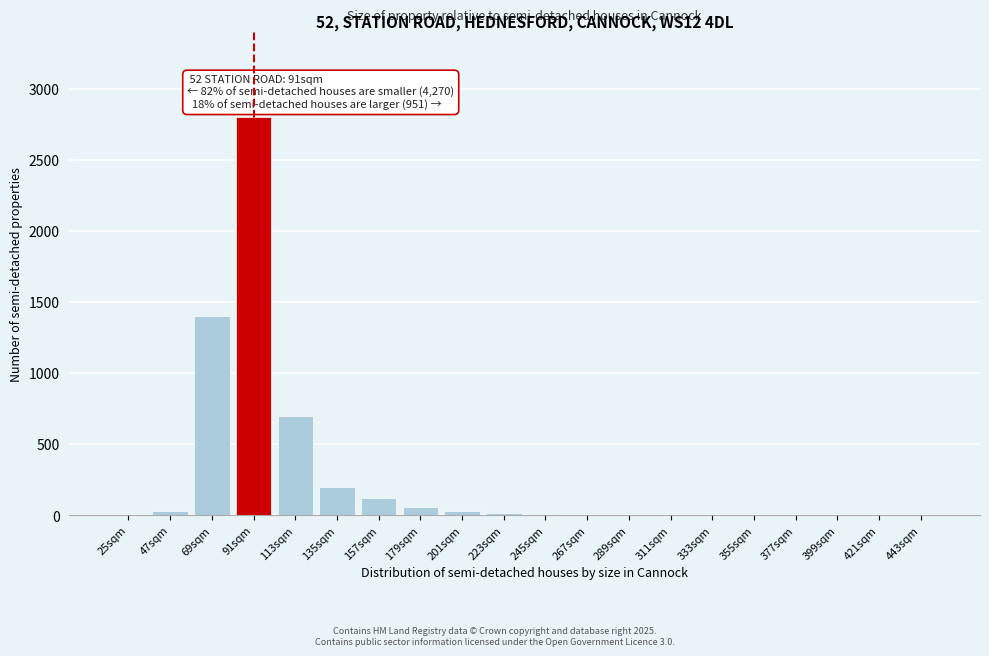

What is the sum of all values?

5383